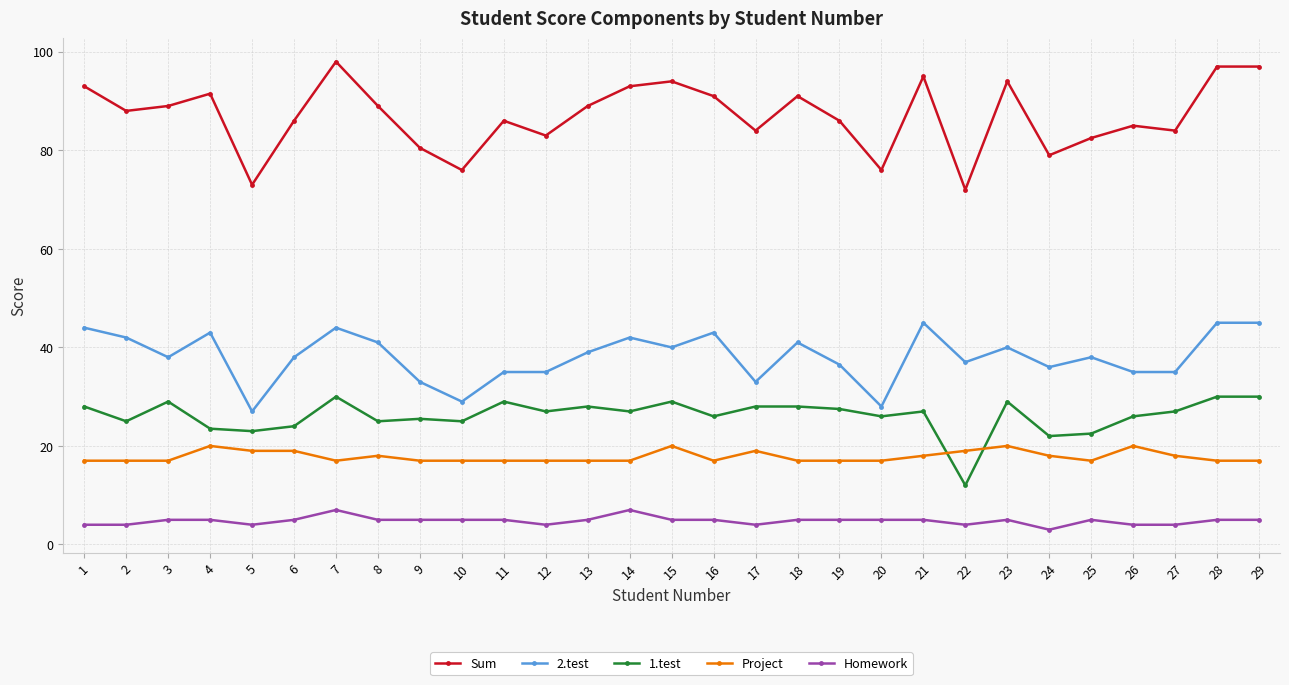

Reading left to right, what are all the values shown in this chart?

Sum: 93.0	88.0	89.0	91.5	73.0	86.0	98.0	89.0	80.5	76.0	86.0	83.0	89.0	93.0	94.0	91.0	84.0	91.0	86.0	76.0	95.0	72.0	94.0	79.0	82.5	85.0	84.0	97.0	97.0
2.test: 44.0	42.0	38.0	43.0	27.0	38.0	44.0	41.0	33.0	29.0	35.0	35.0	39.0	42.0	40.0	43.0	33.0	41.0	36.5	28.0	45.0	37.0	40.0	36.0	38.0	35.0	35.0	45.0	45.0
1.test: 28.0	25.0	29.0	23.5	23.0	24.0	30.0	25.0	25.5	25.0	29.0	27.0	28.0	27.0	29.0	26.0	28.0	28.0	27.5	26.0	27.0	12.0	29.0	22.0	22.5	26.0	27.0	30.0	30.0
Project: 17.0	17.0	17.0	20.0	19.0	19.0	17.0	18.0	17.0	17.0	17.0	17.0	17.0	17.0	20.0	17.0	19.0	17.0	17.0	17.0	18.0	19.0	20.0	18.0	17.0	20.0	18.0	17.0	17.0
Homework: 4.0	4.0	5.0	5.0	4.0	5.0	7.0	5.0	5.0	5.0	5.0	4.0	5.0	7.0	5.0	5.0	4.0	5.0	5.0	5.0	5.0	4.0	5.0	3.0	5.0	4.0	4.0	5.0	5.0